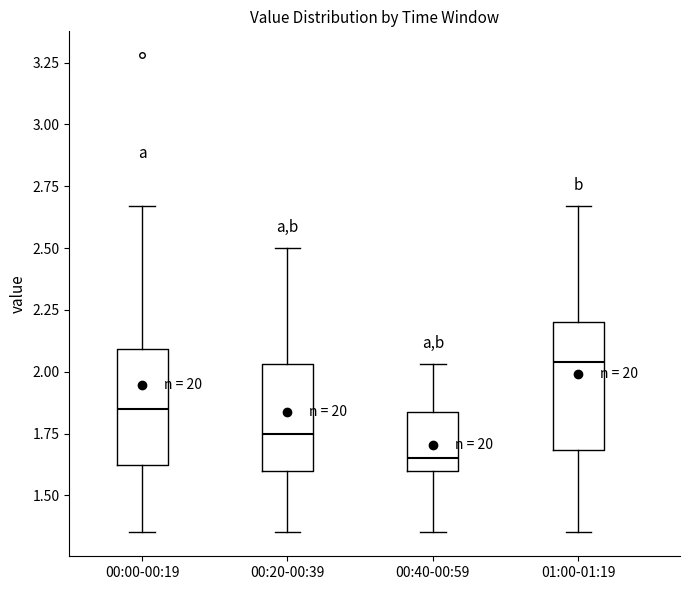

Where is the lower edge of the box for 00:40-00:59 on the y-axis? The values are not printed on the chart, so give them approximately, as read against the axis.

1.60